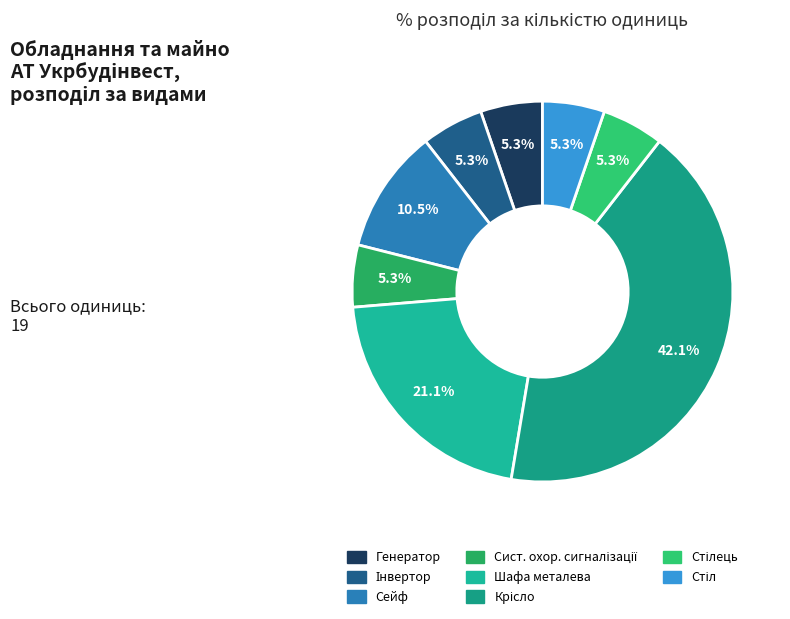

How many segments does this pie chart have?

8